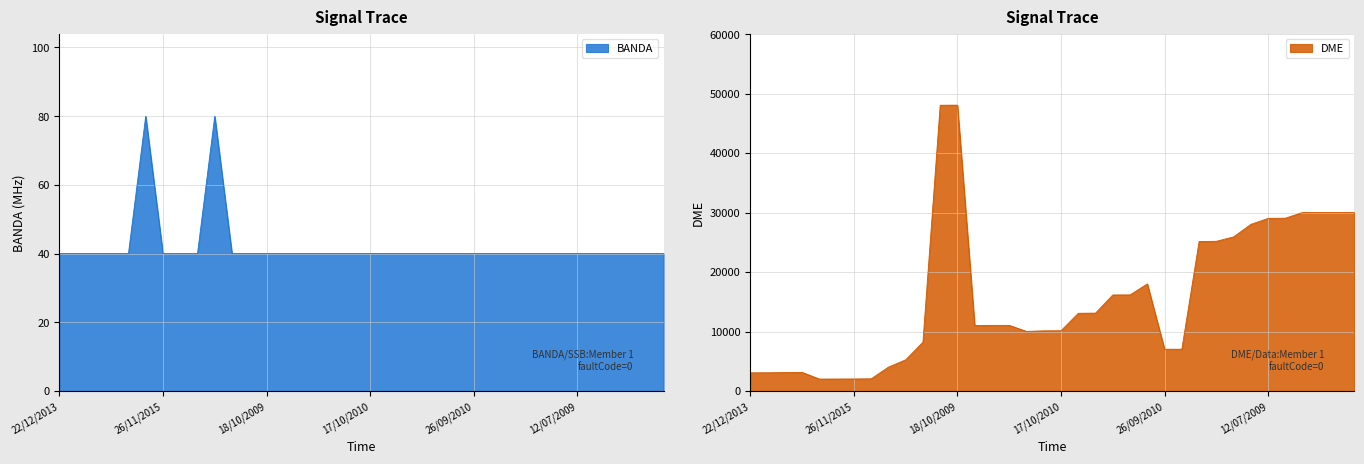

How many data points in DME are less than 11035?

17